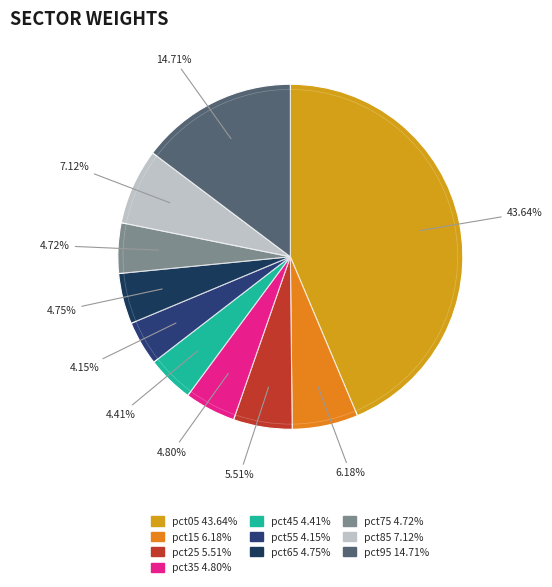

Which slice is the smallest?

pct55